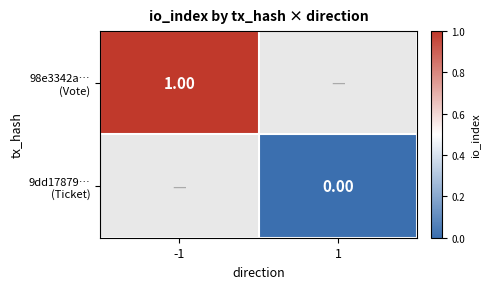

List the labels in order of 9dd17879… (Ticket) value, smallest first.

-1, 1